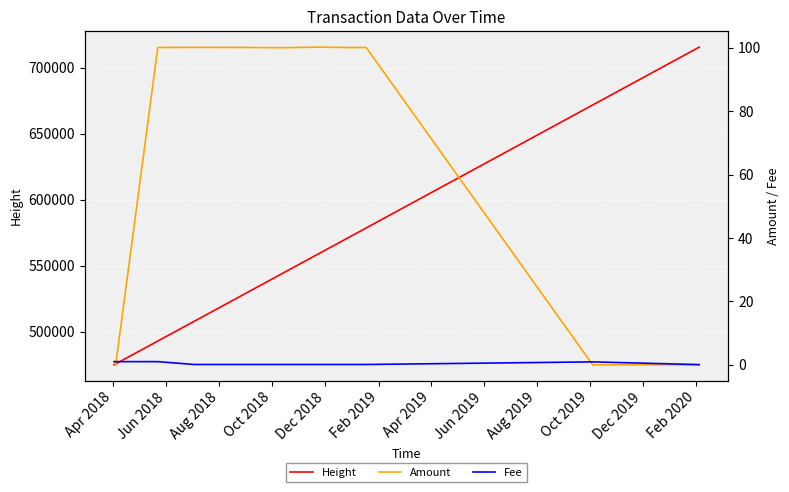

True or false: Fee and Height intersect in this chart.

False